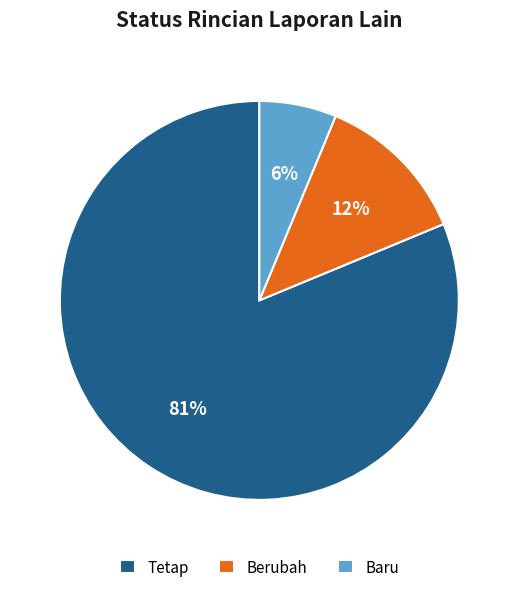

Is it true that Baru is 6% of the pie?

True